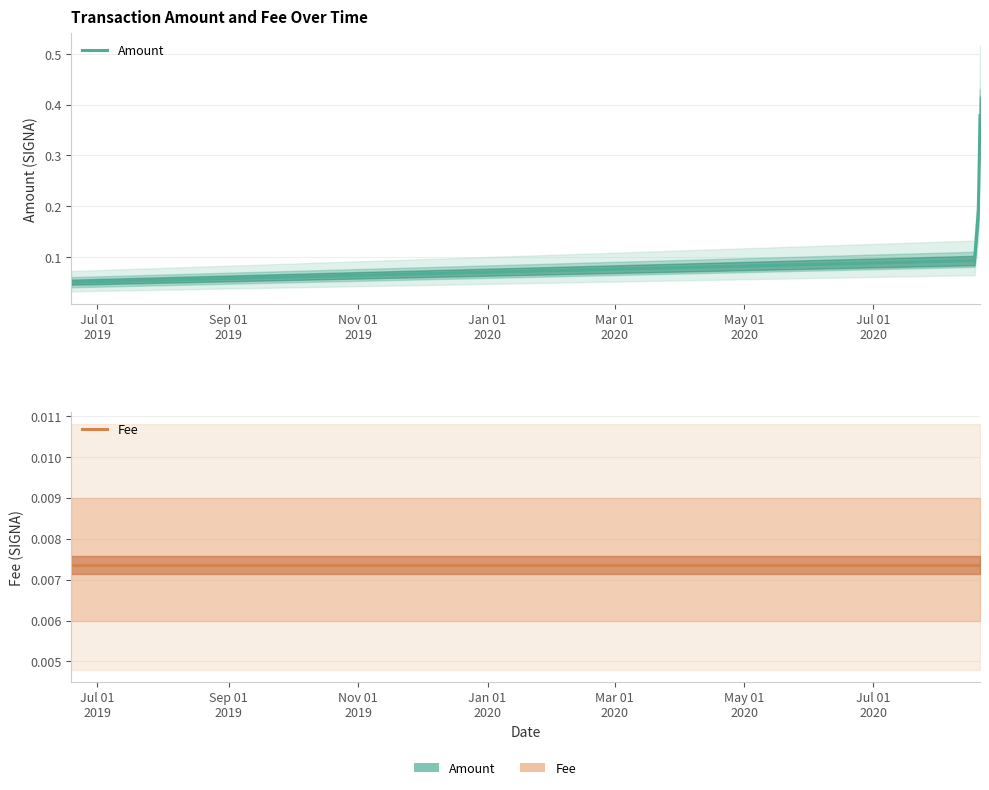

What is the value of the Amount point at the 2nd from the left?

0.1